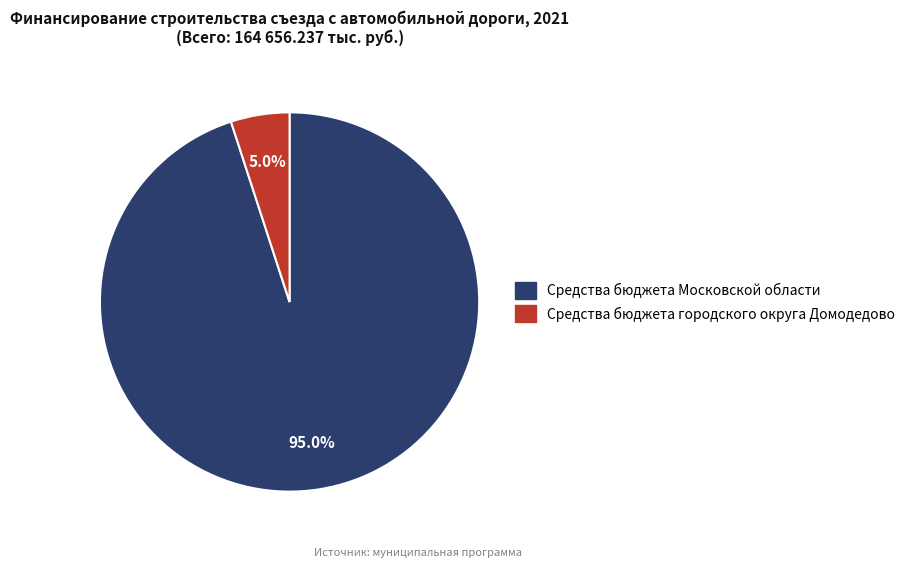

The Средства бюджета городского округа Домодедово slice represents 5% of the pie. True or false?

True